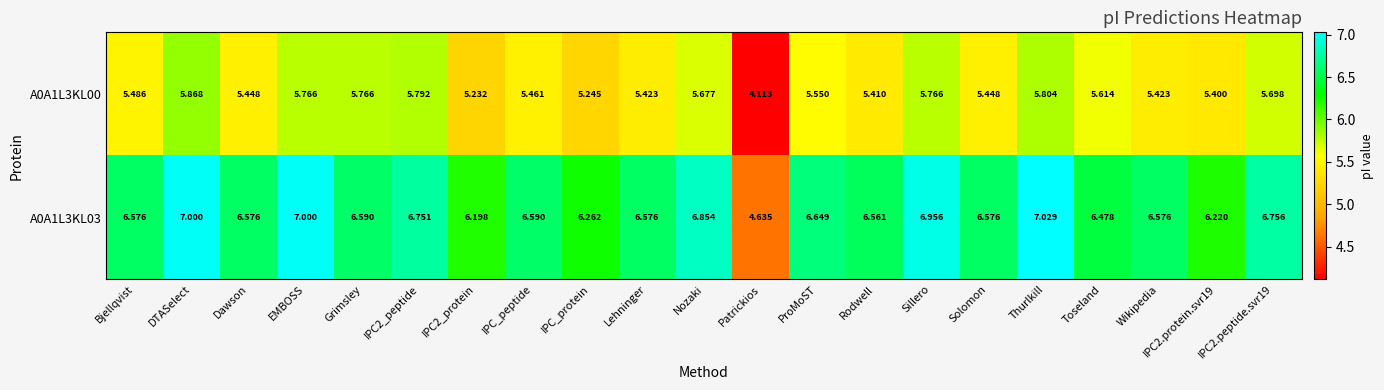

How many values in the A0A1L3KL00 series are below 5?

1